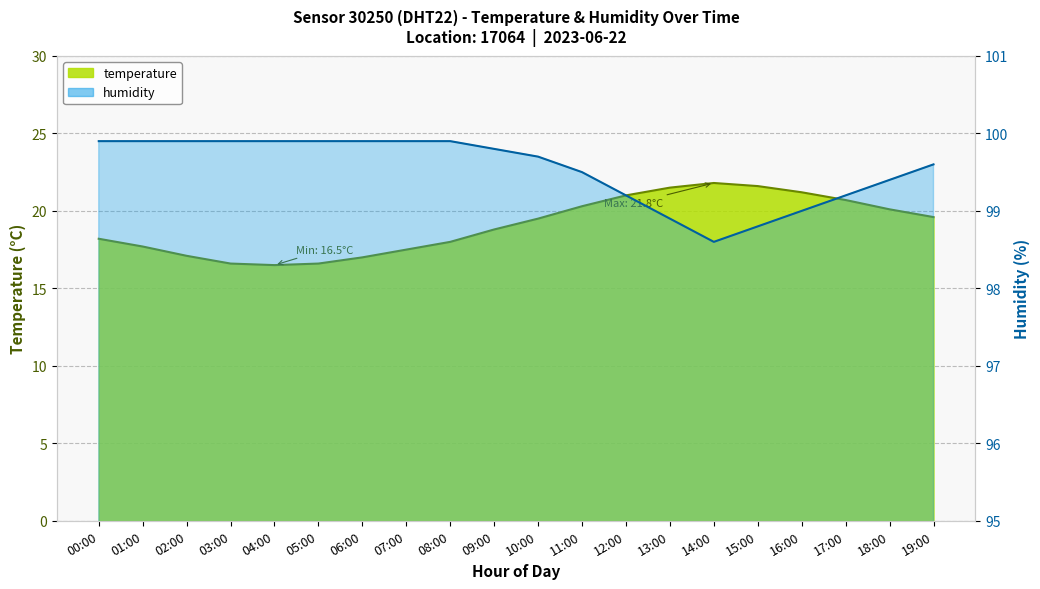

What is the lowest value of the temperature series?

16.5